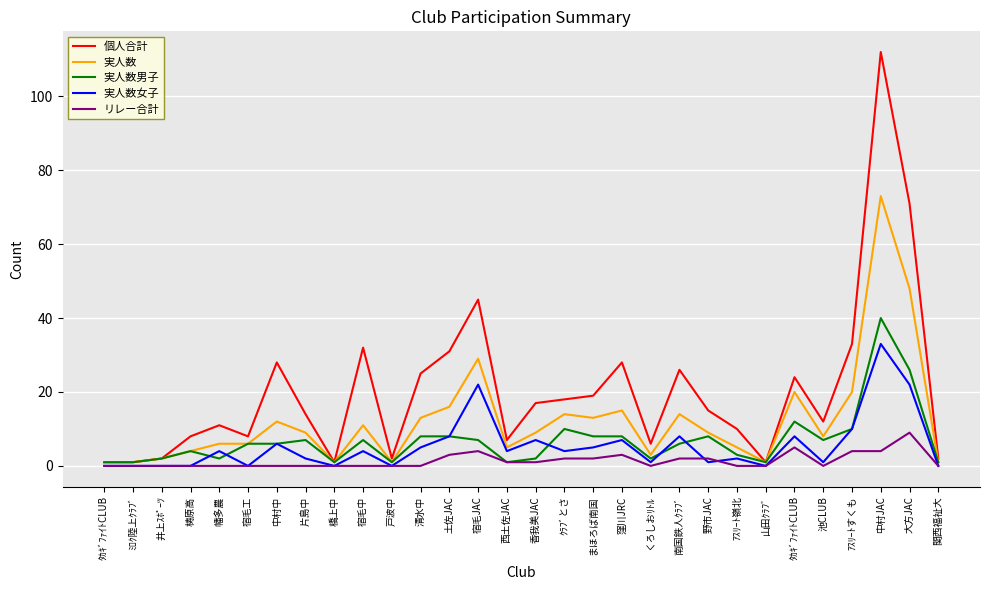

Which series changed the most between 梼原高 and 中村中?

個人合計